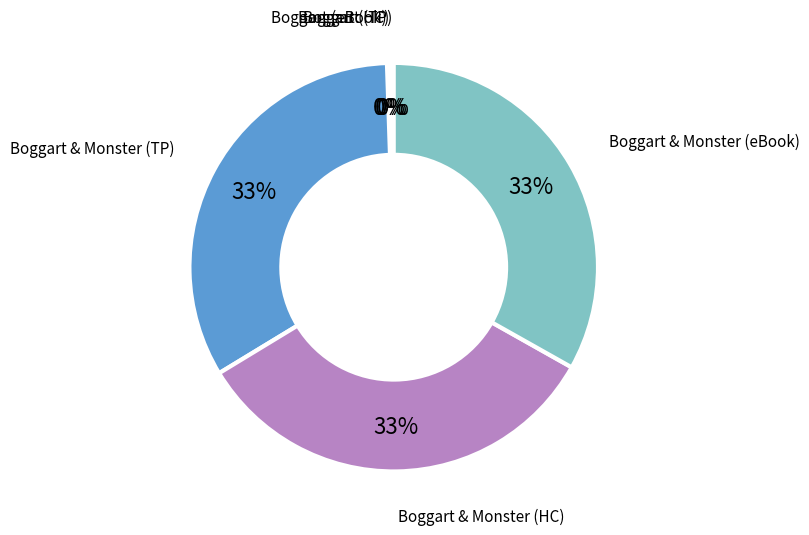

Is there a majority slice in this chart?

No